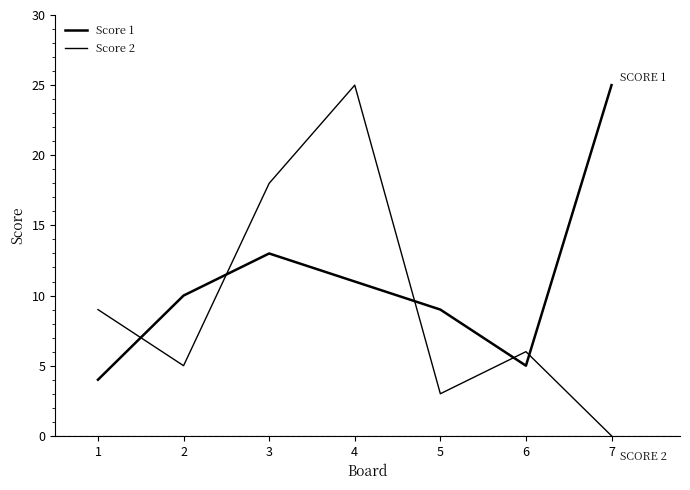

Does the chart have visible grid lines?

No